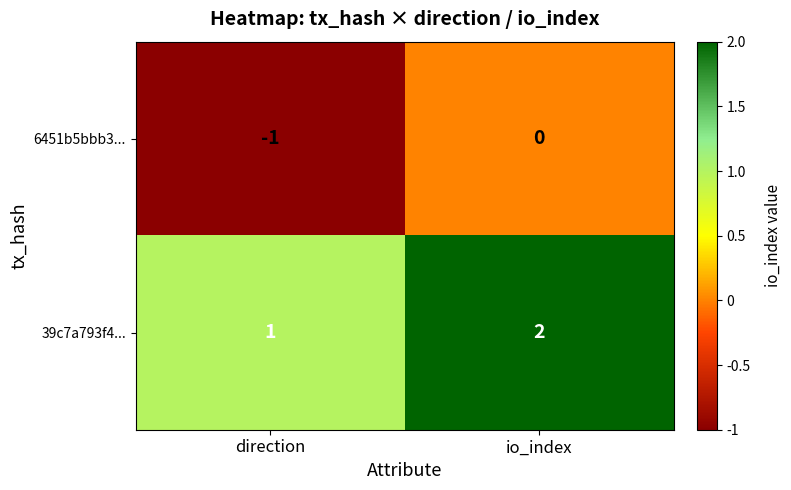

Rank the series by their maximum value, from lowest to highest.

6451b5bbb3..., 39c7a793f4...